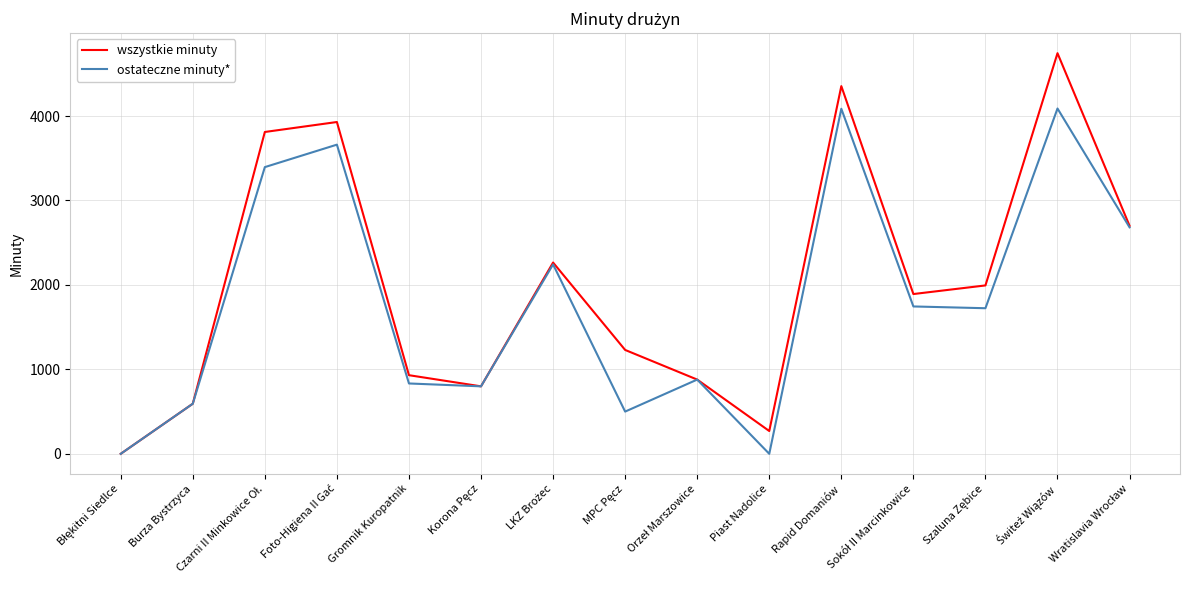

What is the difference between the maximum and minimum values in the ostateczne minuty* series?

4089